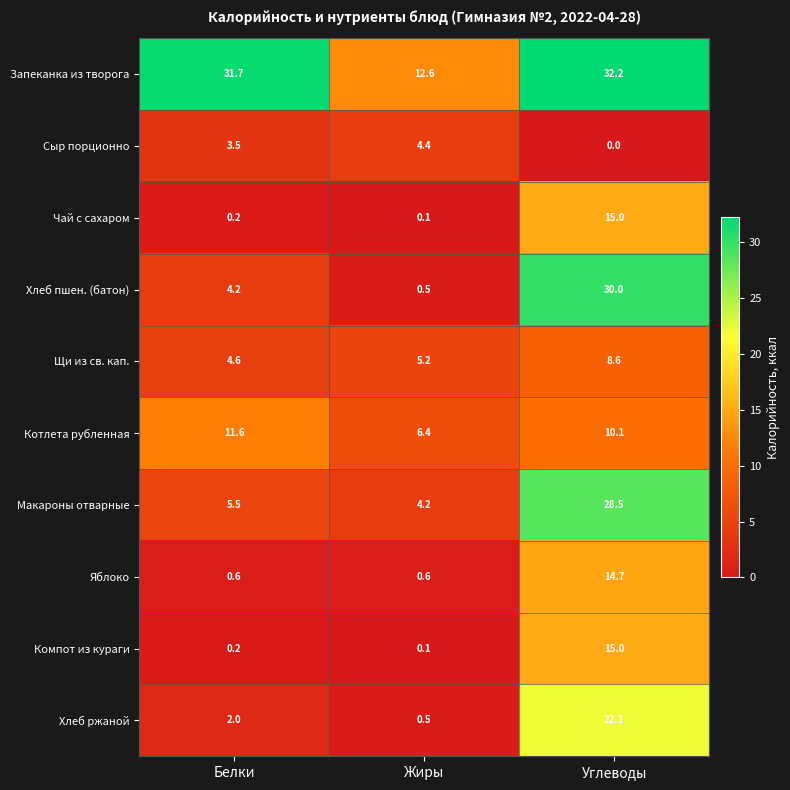

Rank the categories by Компот из кураги value from lowest to highest.

Жиры, Белки, Углеводы